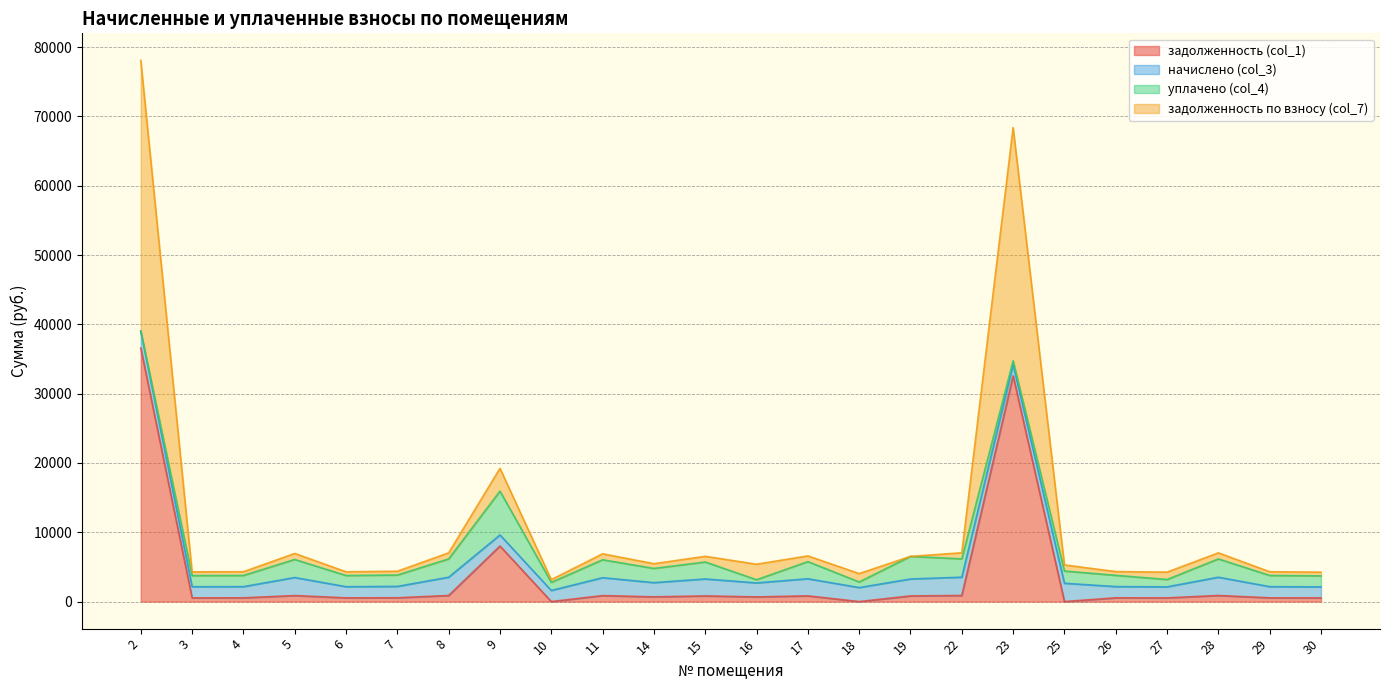

Does the chart have visible grid lines?

Yes